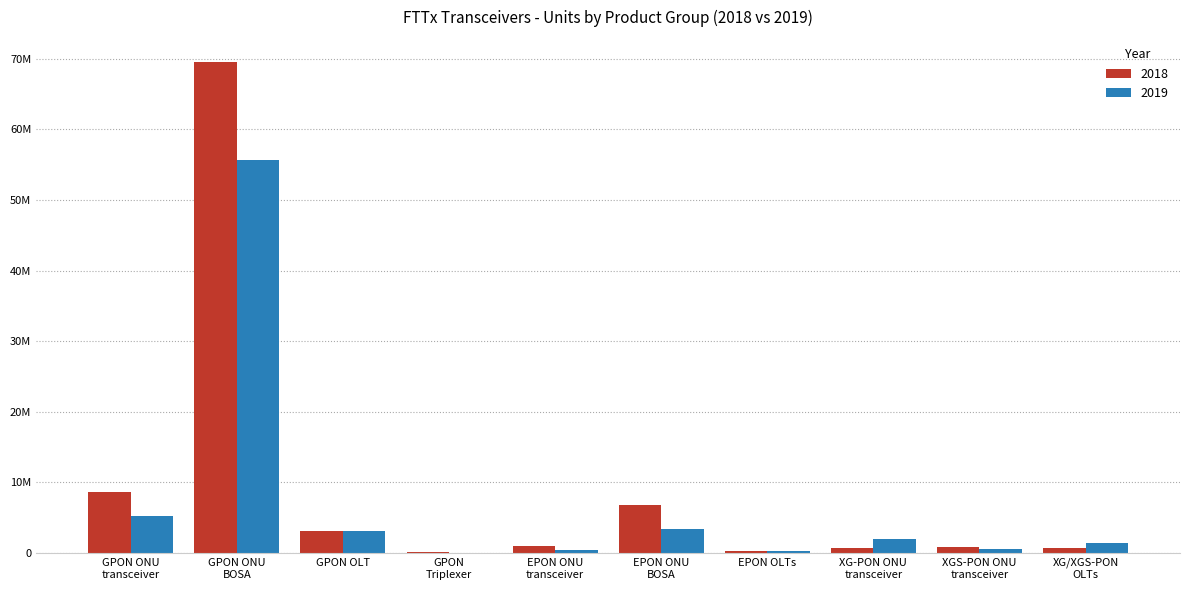

What is the difference between the maximum and minimum values in the 2019 series?

55680000